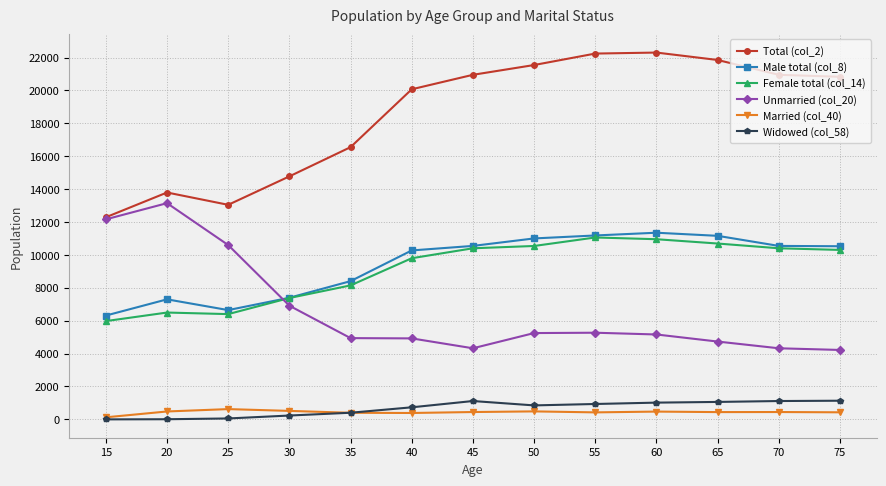

The value of Female total (col_14) at 45 is 10405. True or false?

True